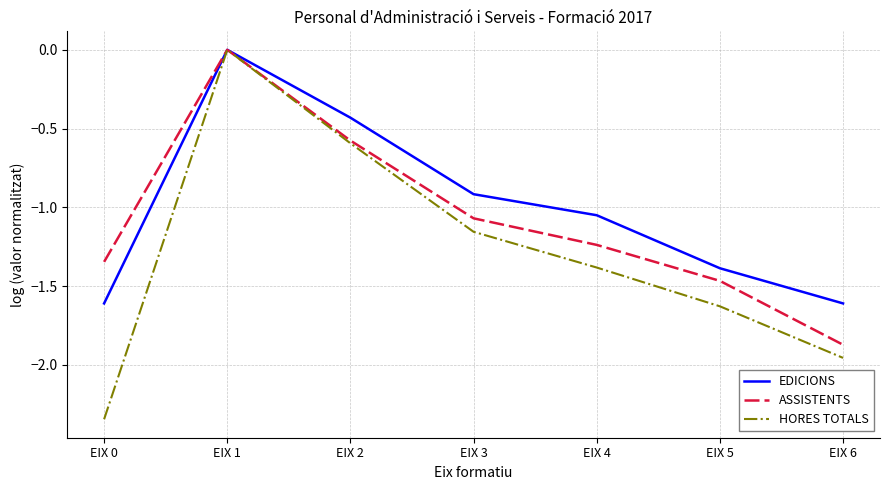

Which series has the largest total across all categories?

EDICIONS